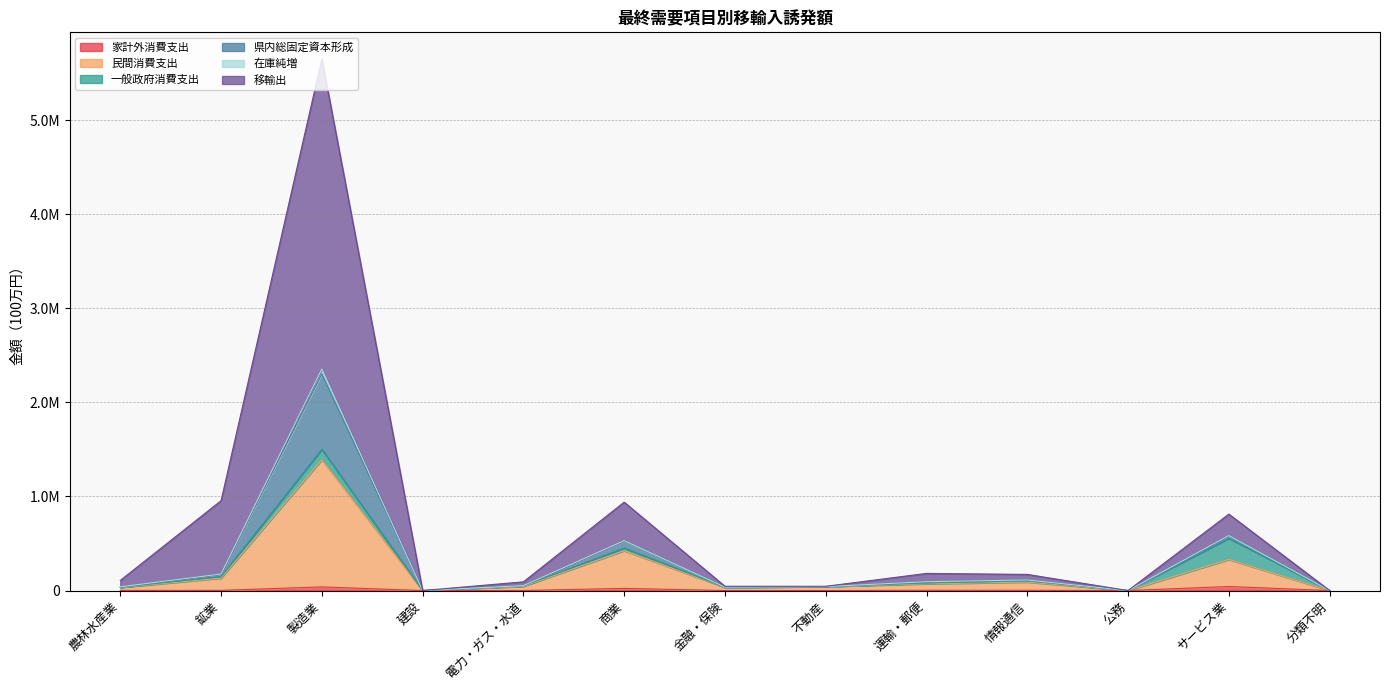

The value of 家計外消費支出 at 不動産 is 94.6. True or false?

True